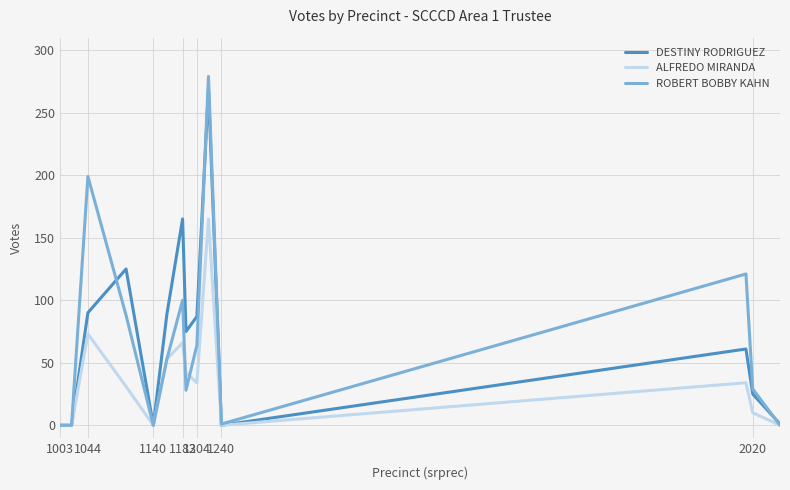

How many series are shown in this chart?

3